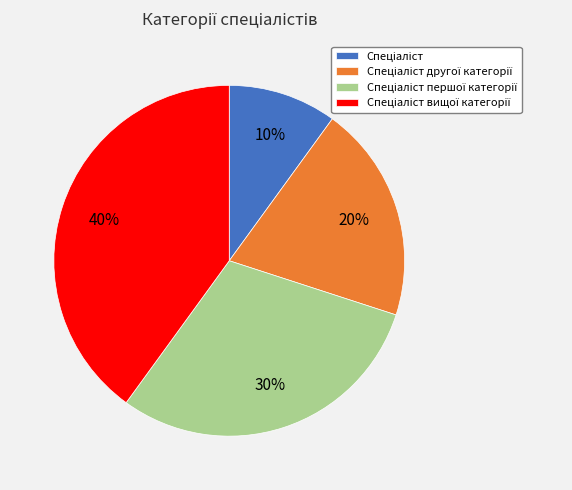

To the nearest percent, what is the average slice percentage?

25%